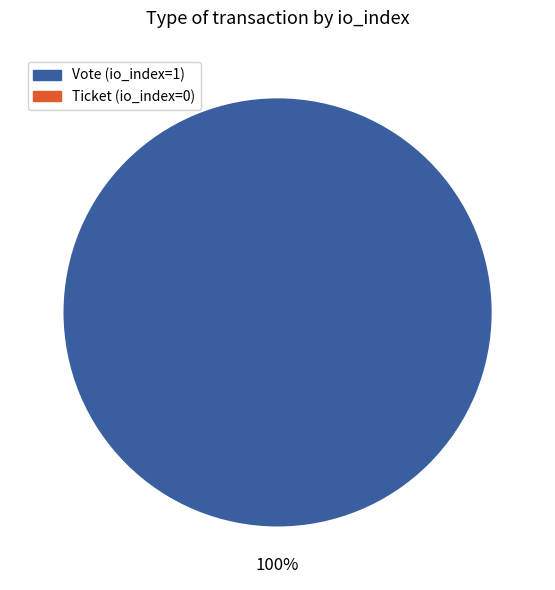

How much of the chart is everything except Ticket?

100.0%